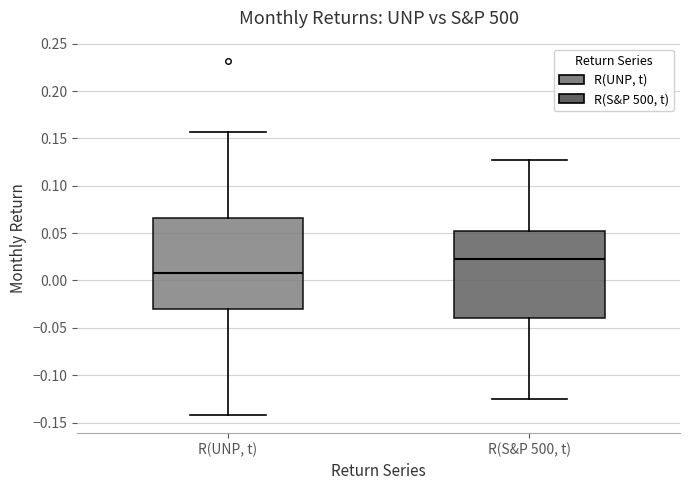

Which box's median line is the highest?

R(S&P 500, t)